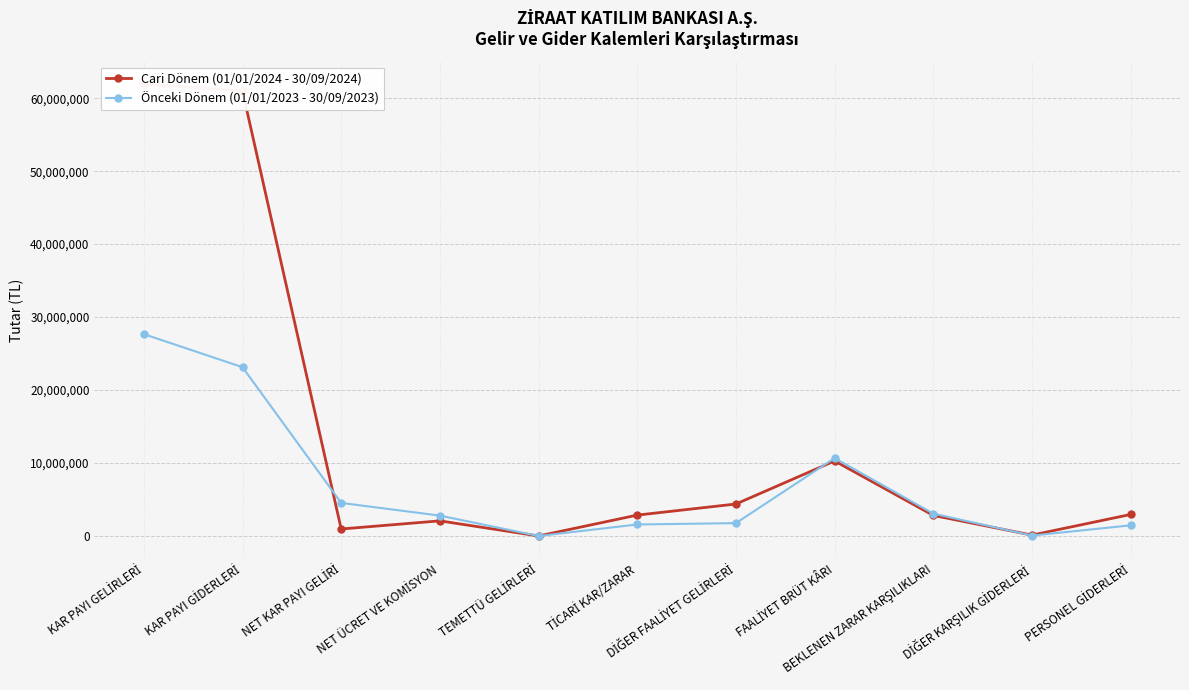

True or false: Cari Dönem (01/01/2024 - 30/09/2024) has a value of 10286451 at FAALİYET BRÜT KÂRI.

True